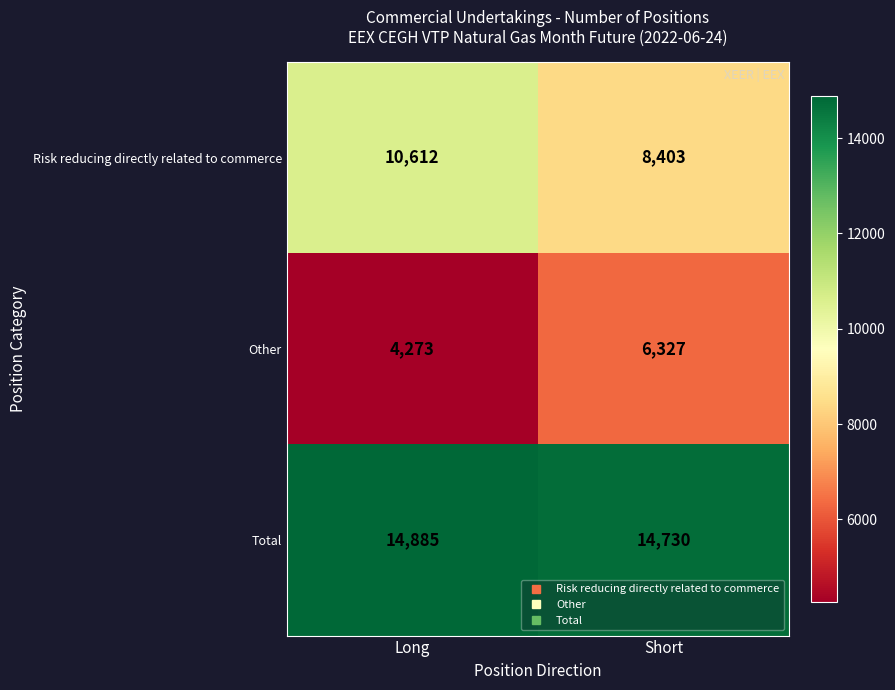

How many distinct data groups are displayed?

3